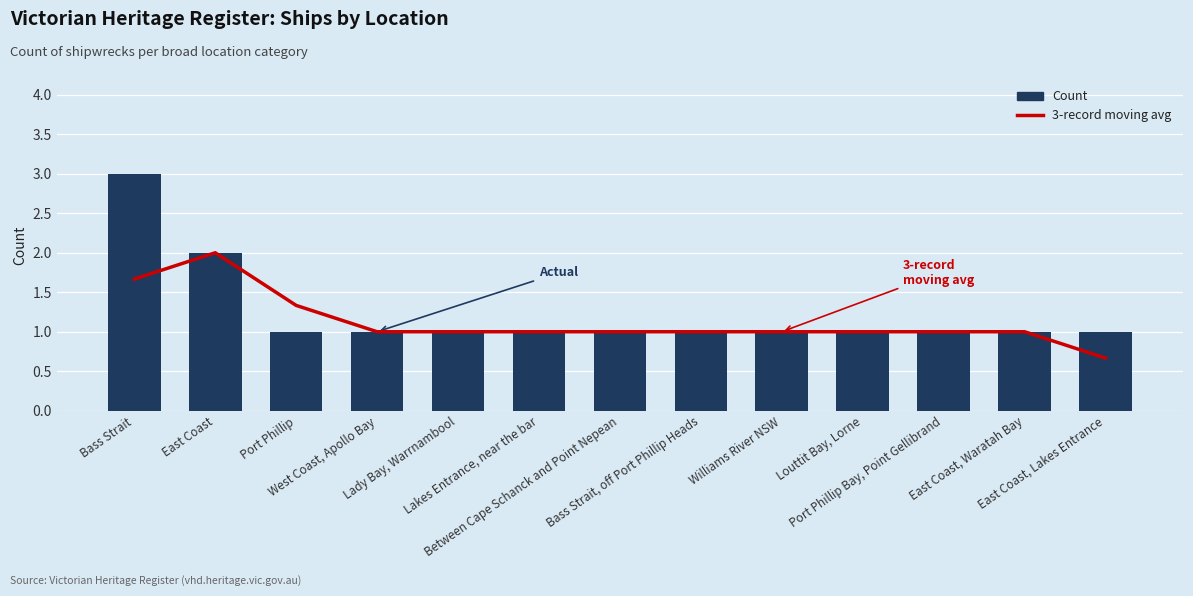

What value does the Count series have at West Coast, Apollo Bay?

1.0